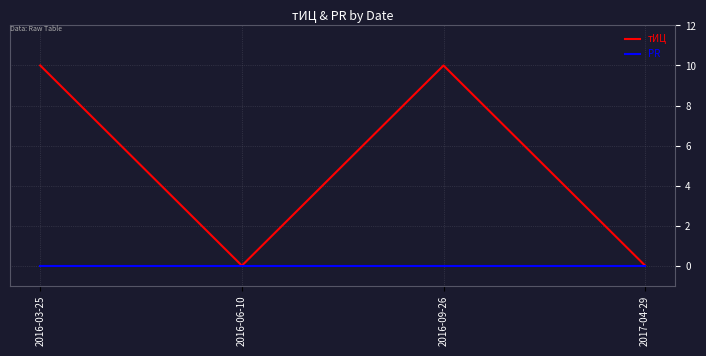

What position from the left is 2017-04-29?

4